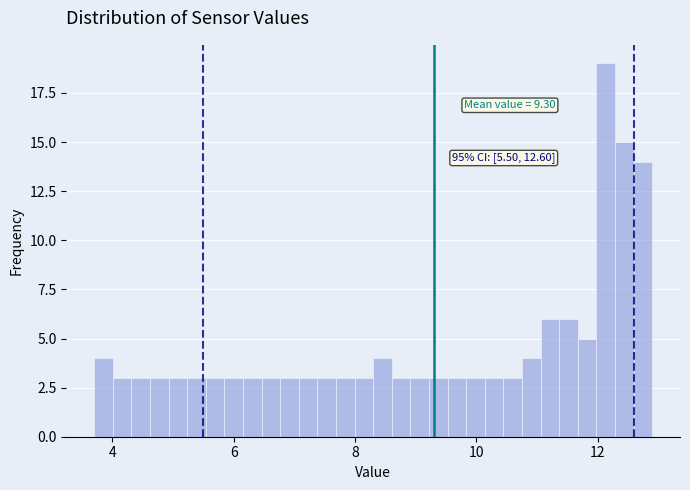

Read against the x-axis, roughly where is the centre of the tallest bar?

12.2